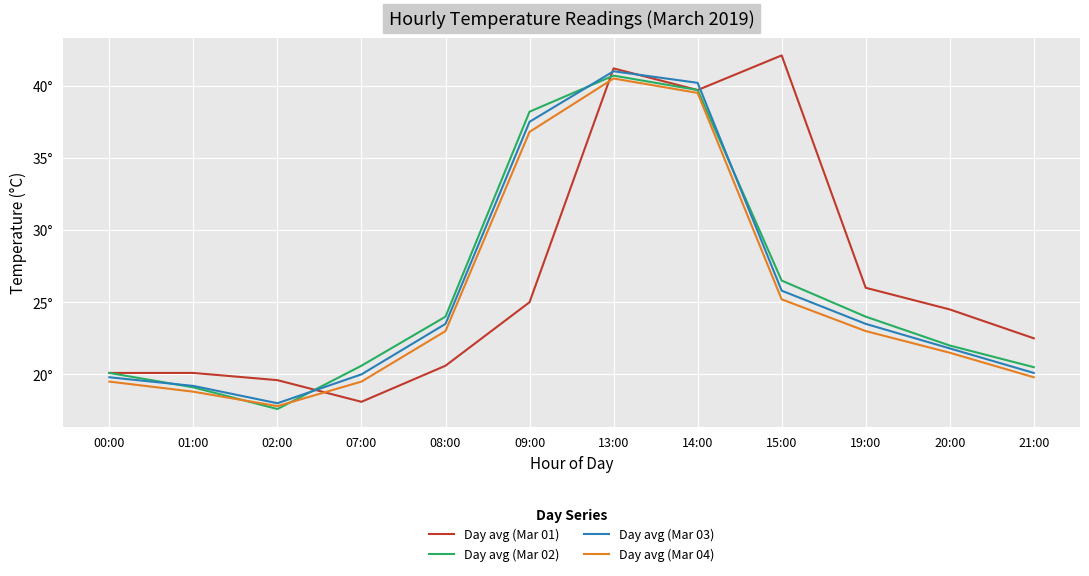

What are all the series names shown in the legend?

Day avg (Mar 01), Day avg (Mar 02), Day avg (Mar 03), Day avg (Mar 04)